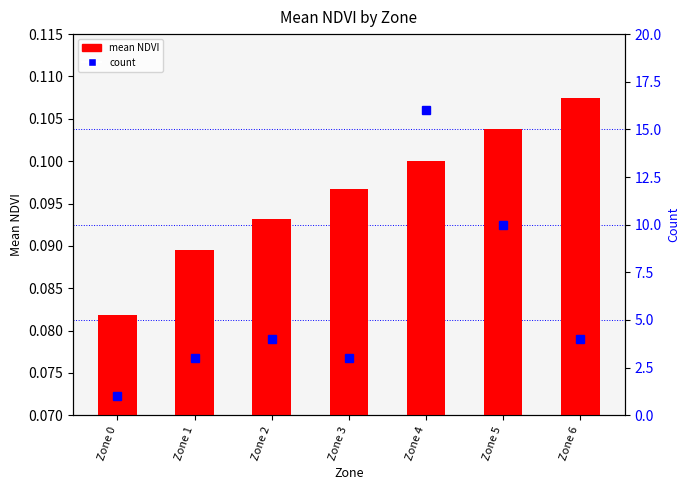

Which series has the largest total across all categories?

count